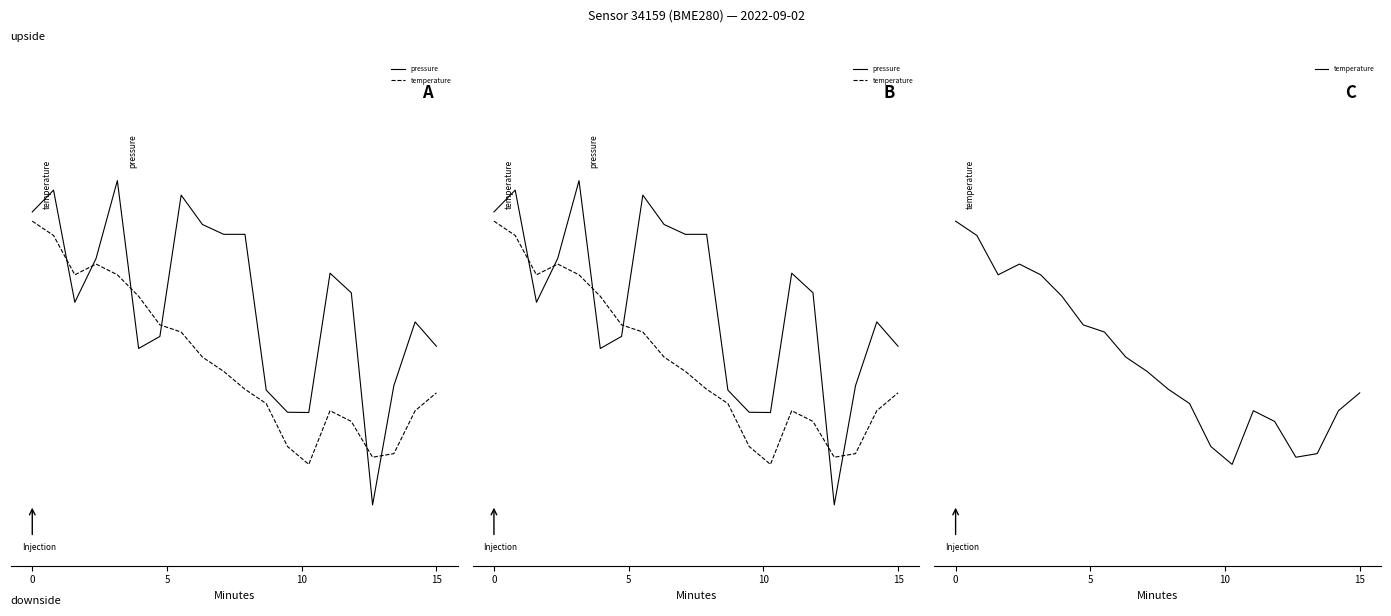

What is the value of the temperature point at the 19th from the left?

2.3